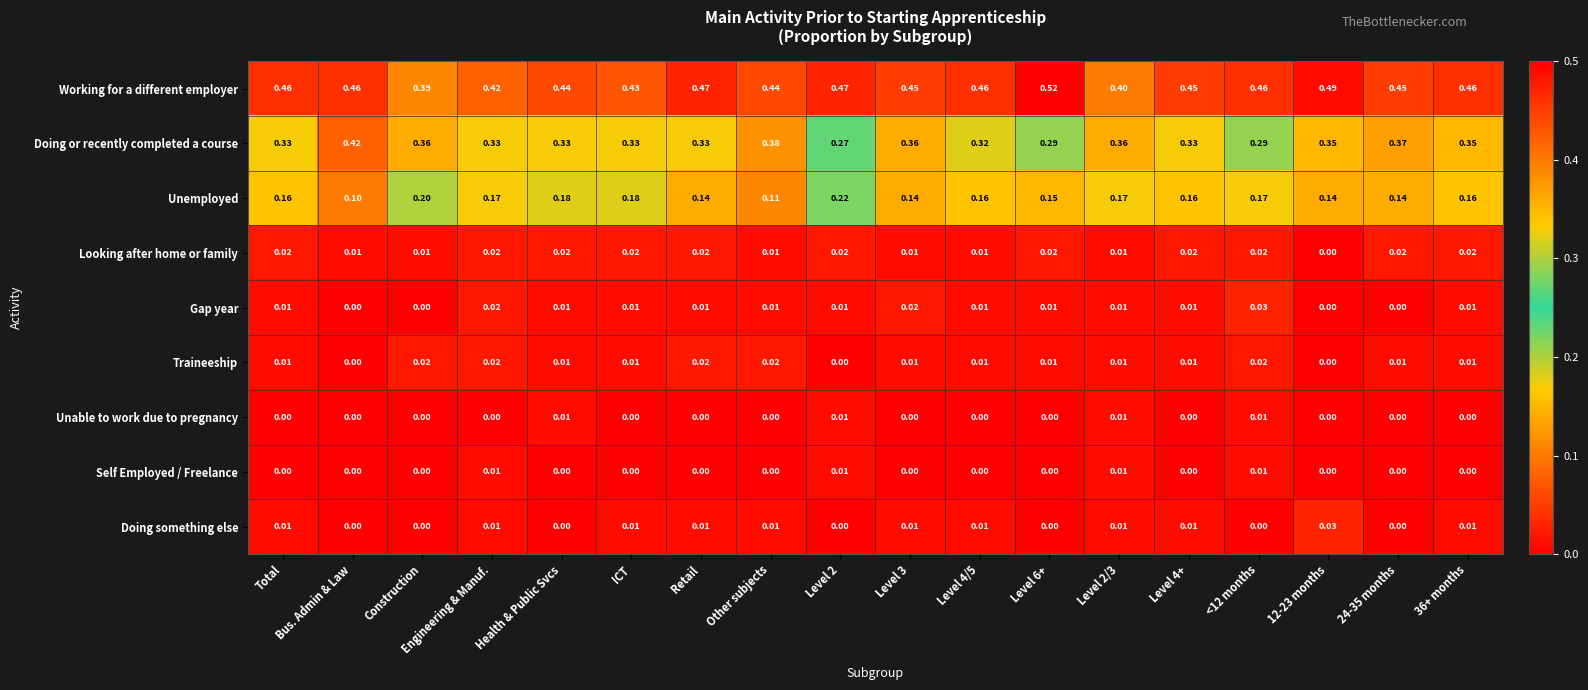

Which series changed the most between Level 2/3 and <12 months?

Doing or recently completed a course